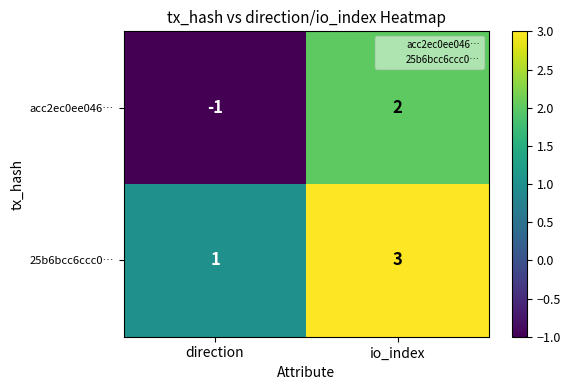

What is the sum of the 25b6bcc6ccc0… values at direction and io_index?

4